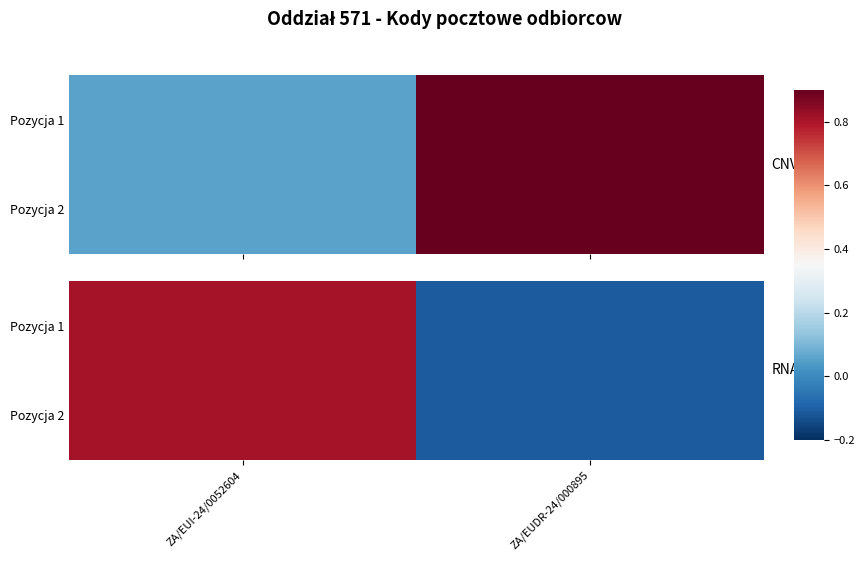

Where is Pozycja 2 nearest to the value 0?

ZA/EUI-24/0052604